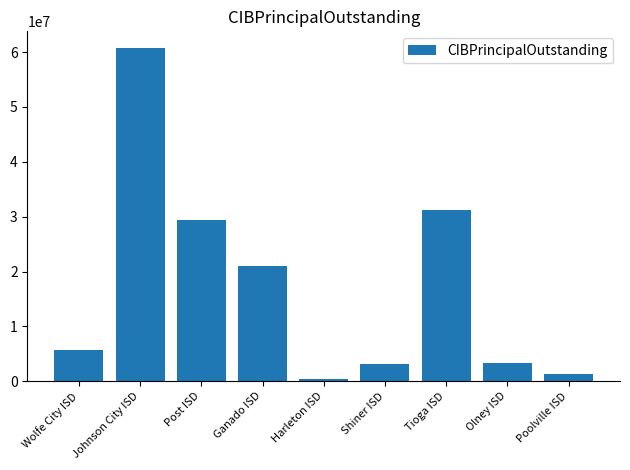

Where is the data nearest to the value 30589500?

Tioga ISD